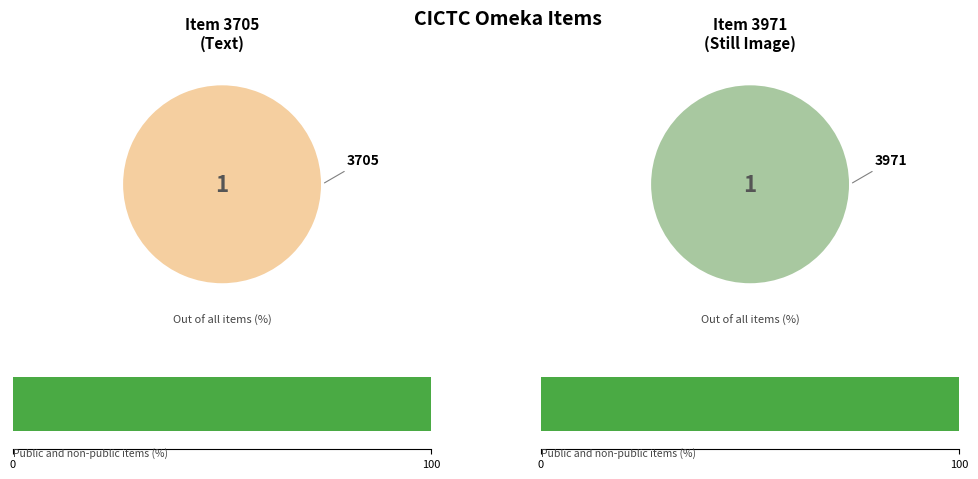

To the nearest percent, what portion does 3971 represent?

50%